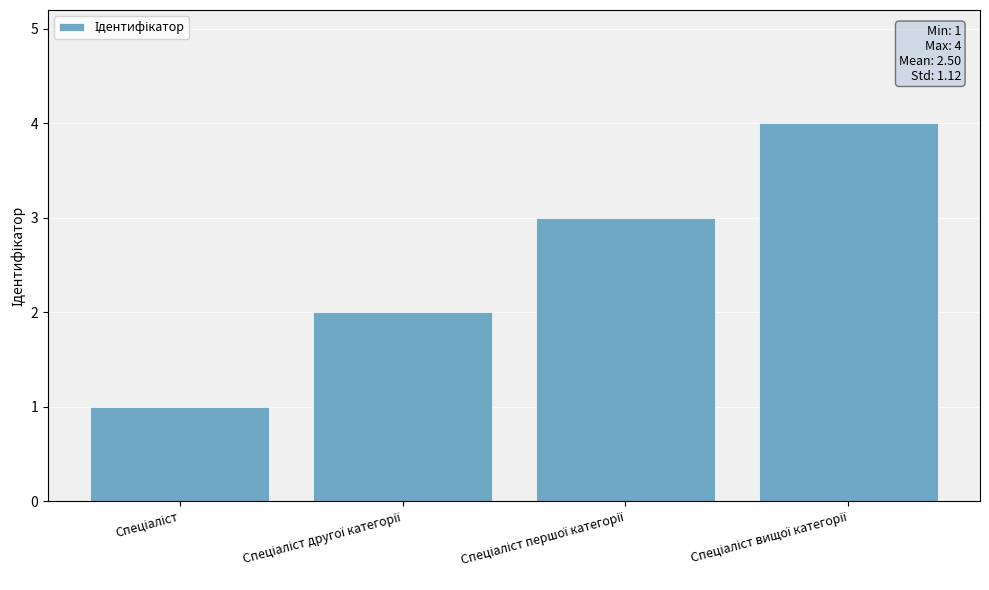

What is the sum of all values?

10